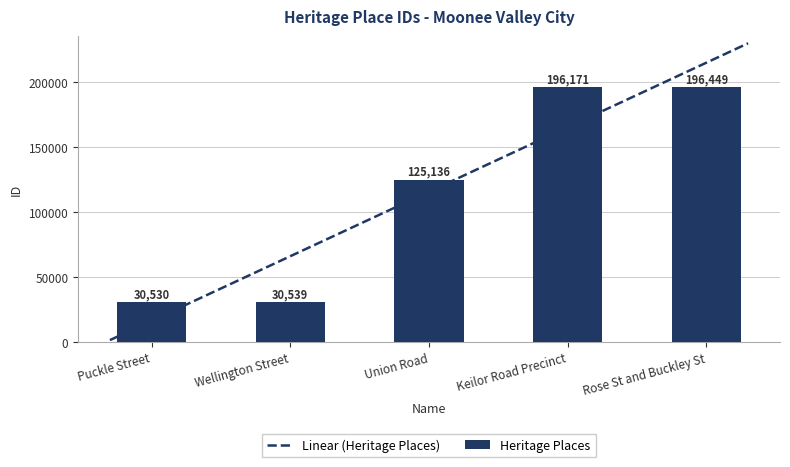

How many categories are shown in the chart?

5